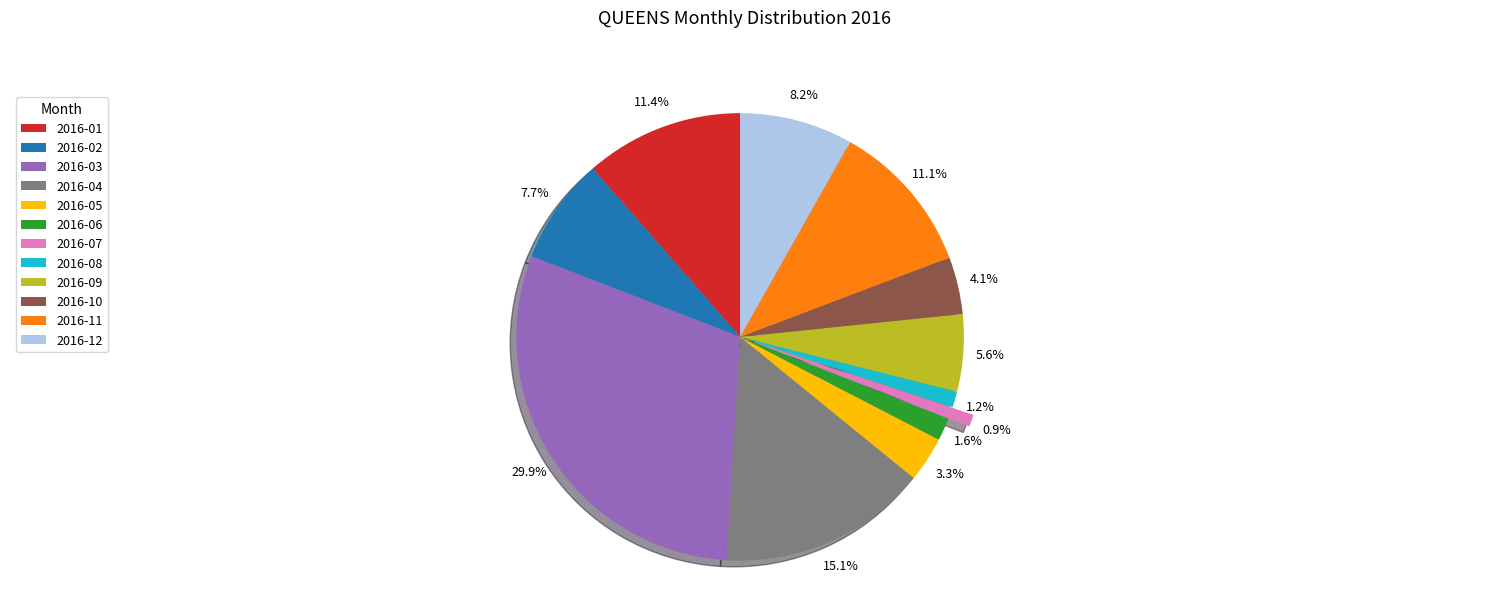

To the nearest percent, what is the difference between the largest and smallest slice percentages?

29%